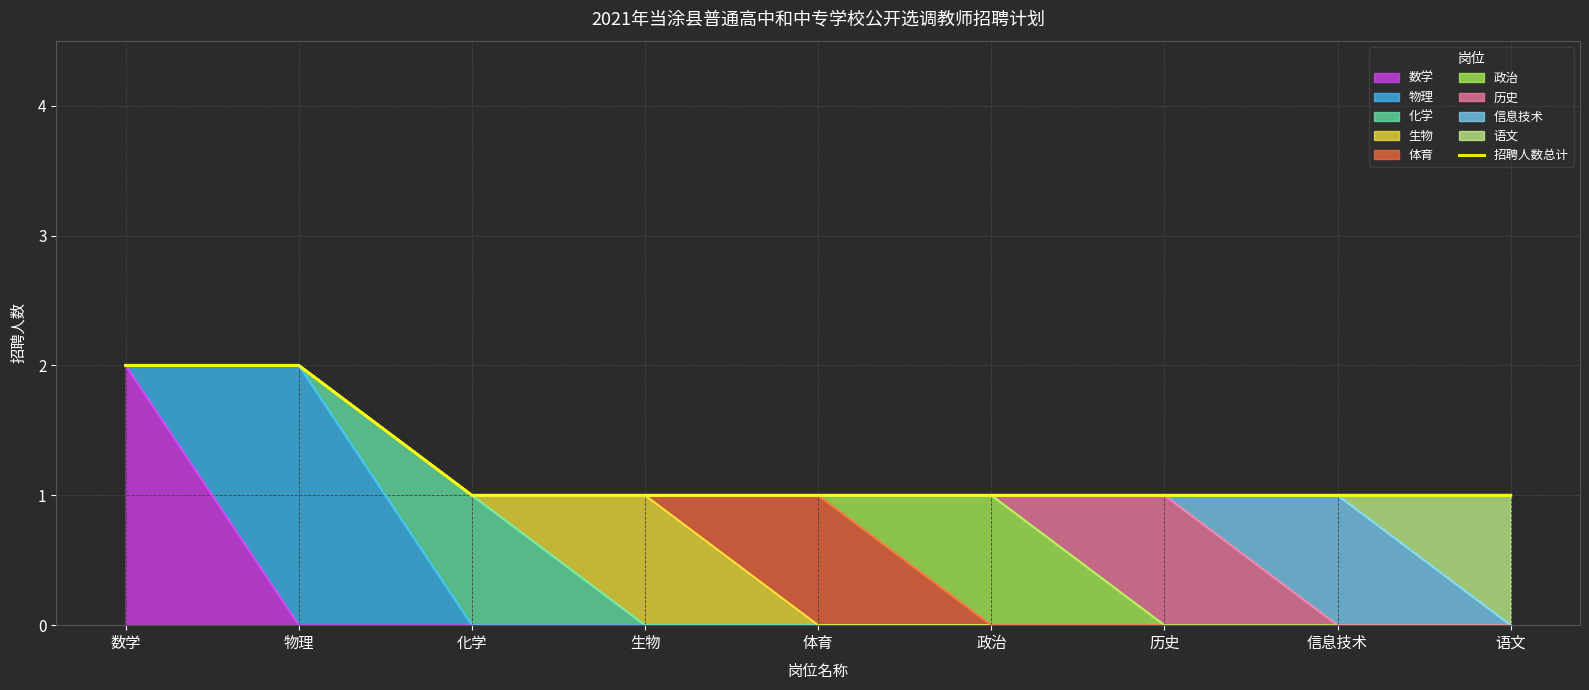

The chart shows a value of 2 at 信息技术. True or false?

False